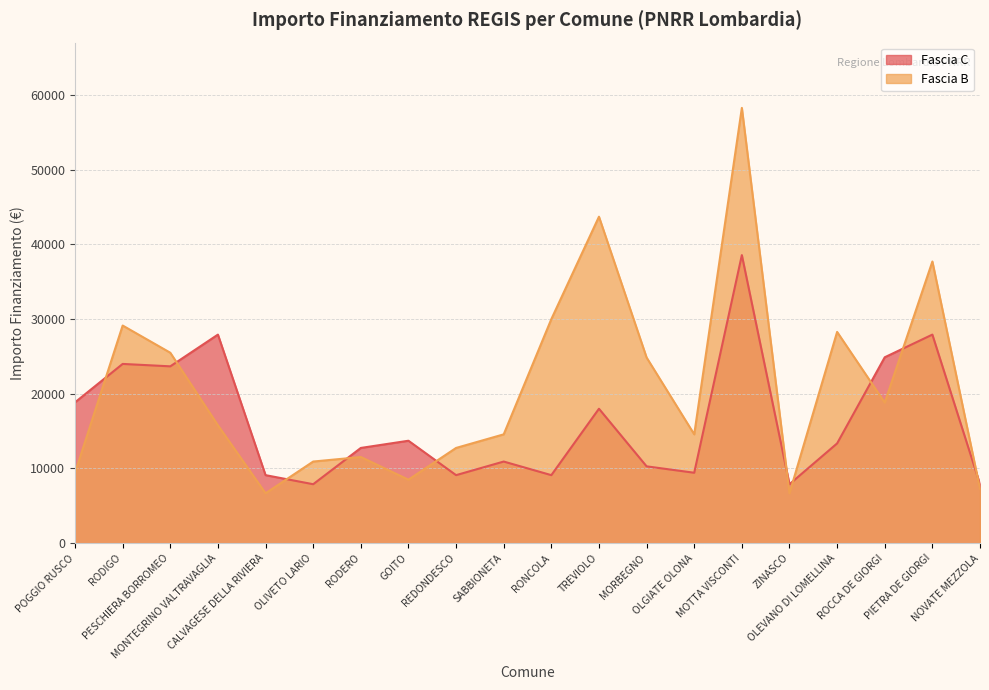

Rank the series by their average value, from highest to lowest.

Fascia B, Fascia C